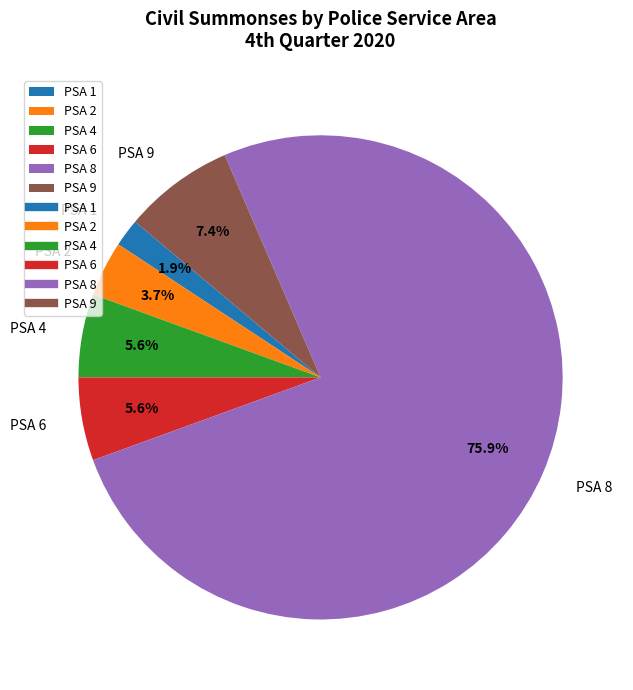

Count the number of slices in the pie.

6